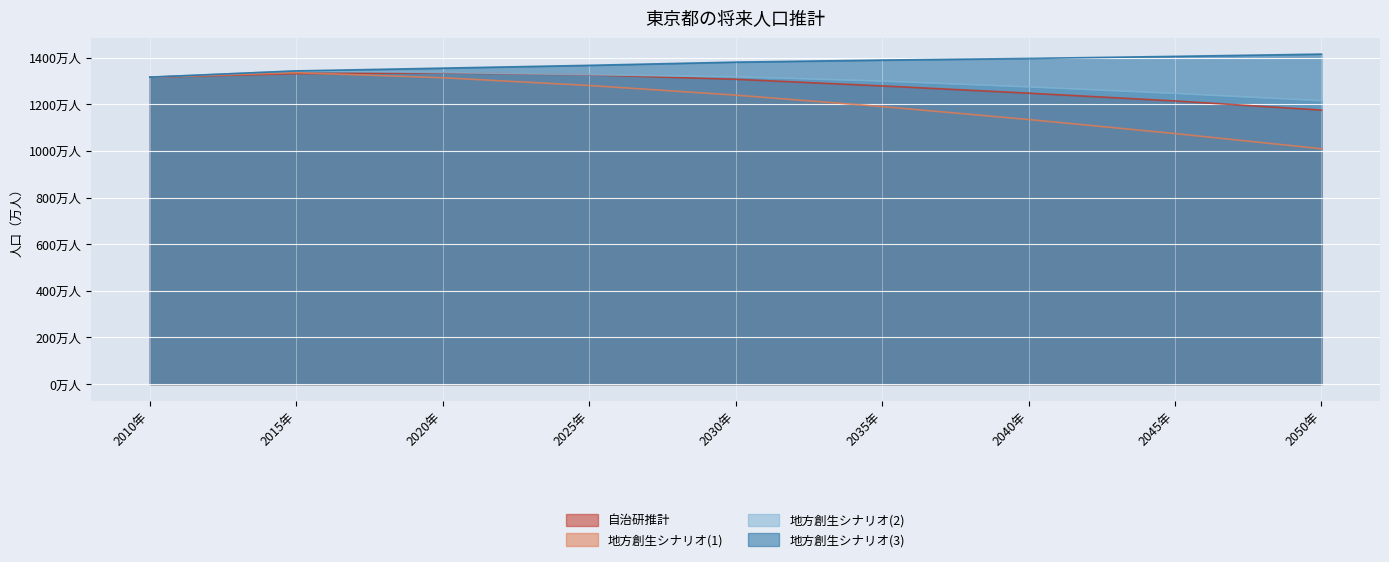

How many values in the 地方創生シナリオ(2) series are below 13159388?

4